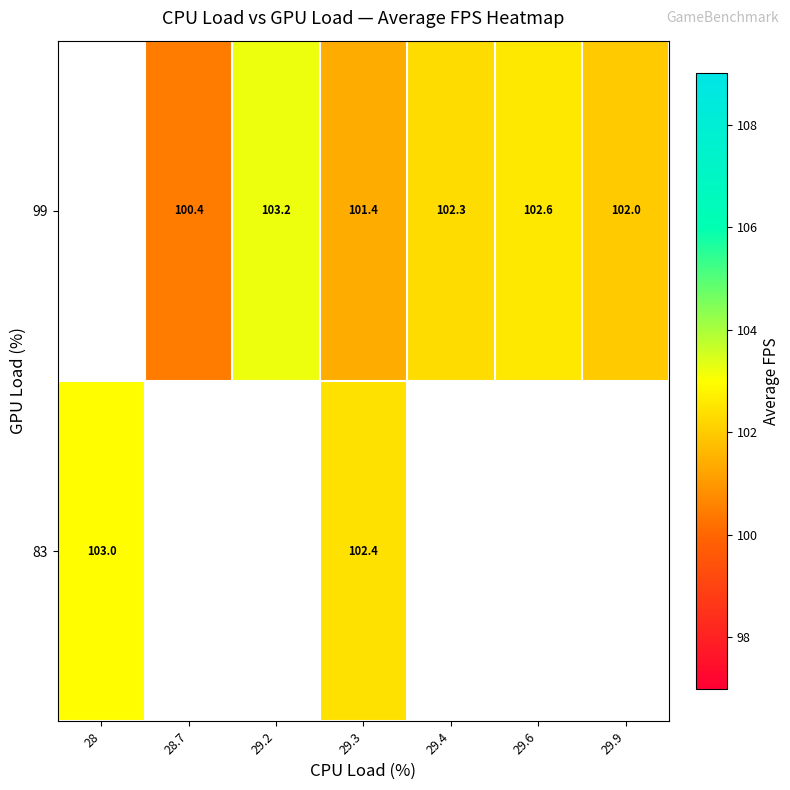

At which label does 83 reach its peak?

28